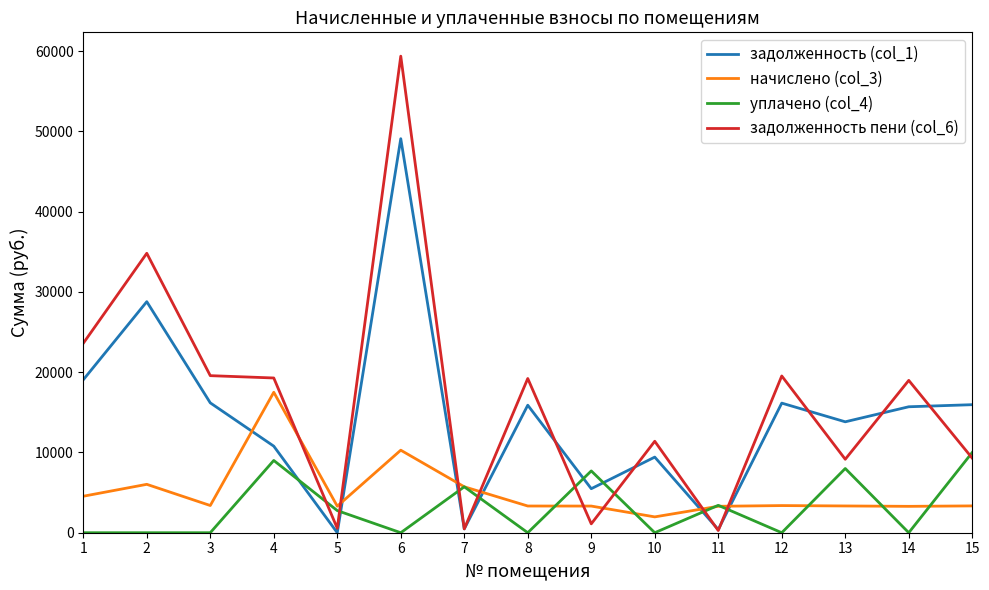

What are all the series names shown in the legend?

задолженность (col_1), начислено (col_3), уплачено (col_4), задолженность пени (col_6)